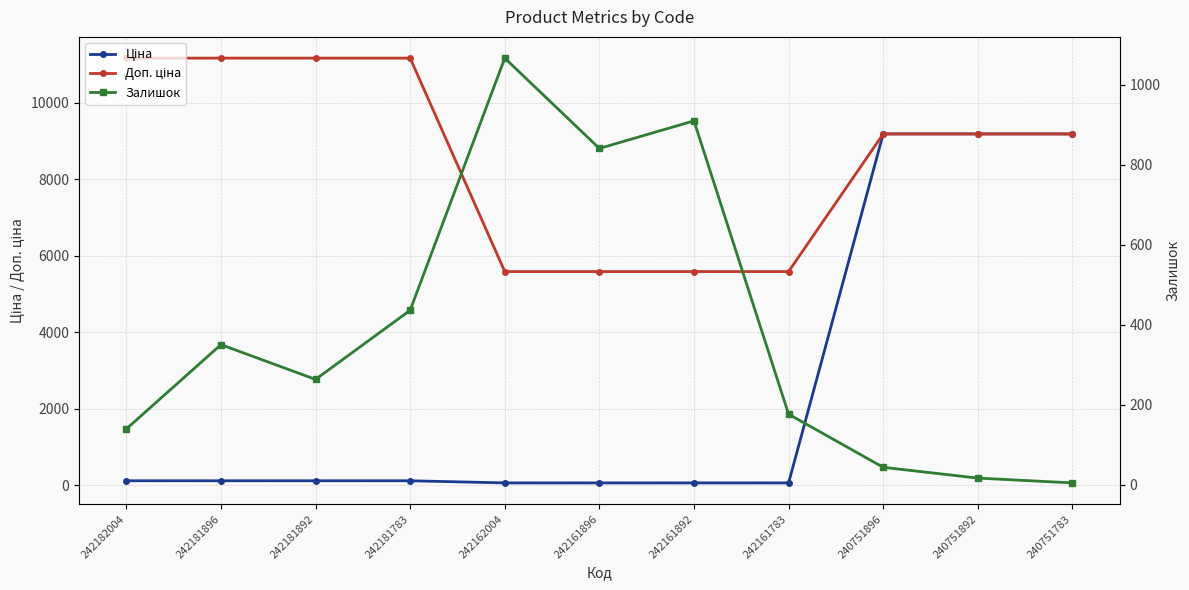

At how many categories does at least one series exceed 3476?

11